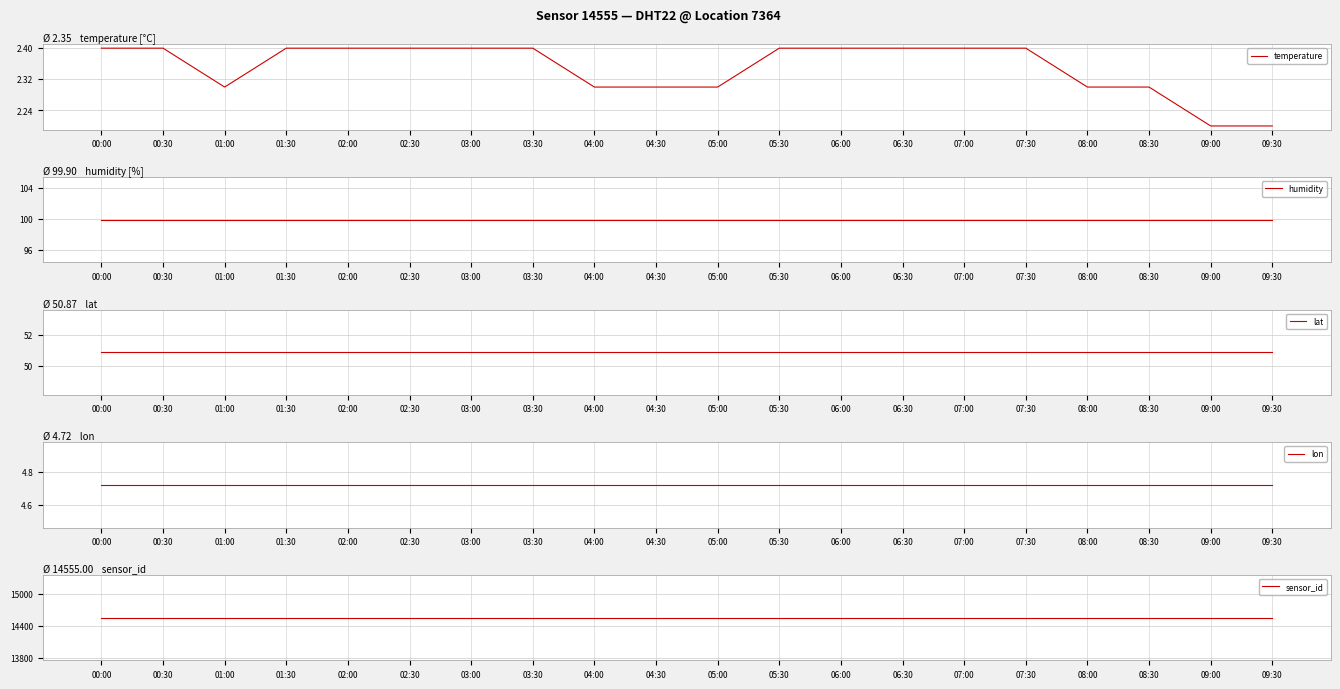

What is the difference between the highest and lowest values at 07:30?

14552.6